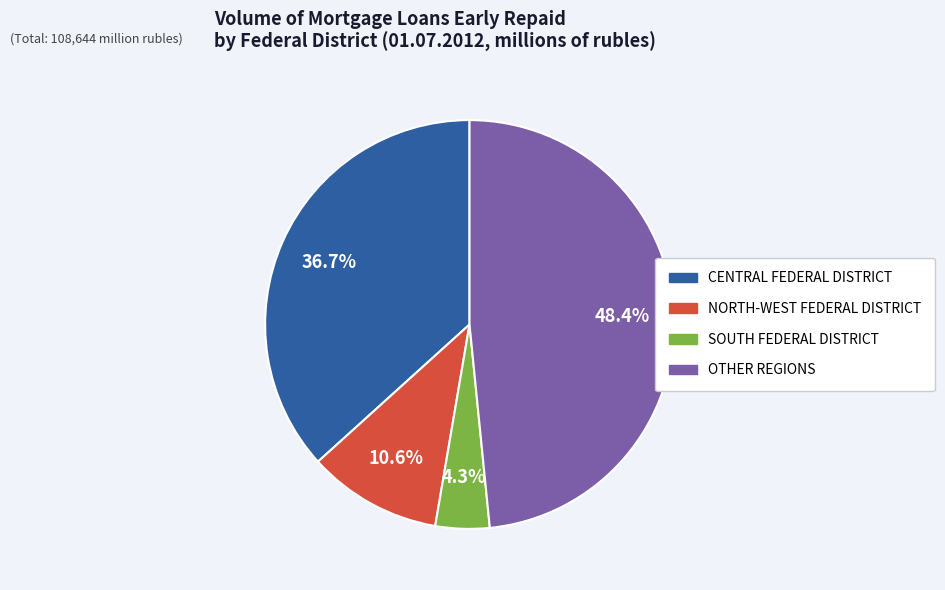

Does any single category account for the majority?

No